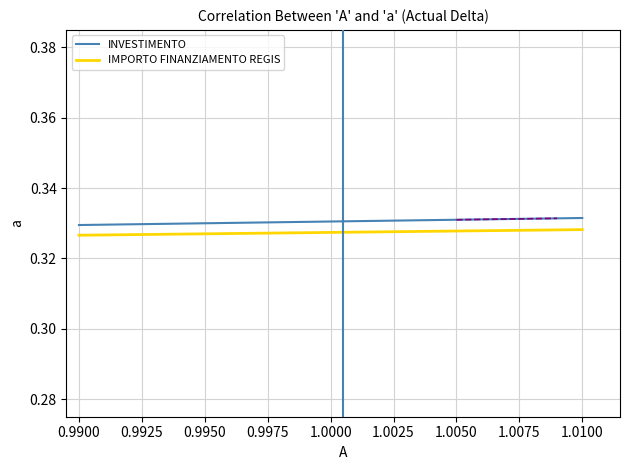

What is the average value of the INVESTIMENTO series?

0.3